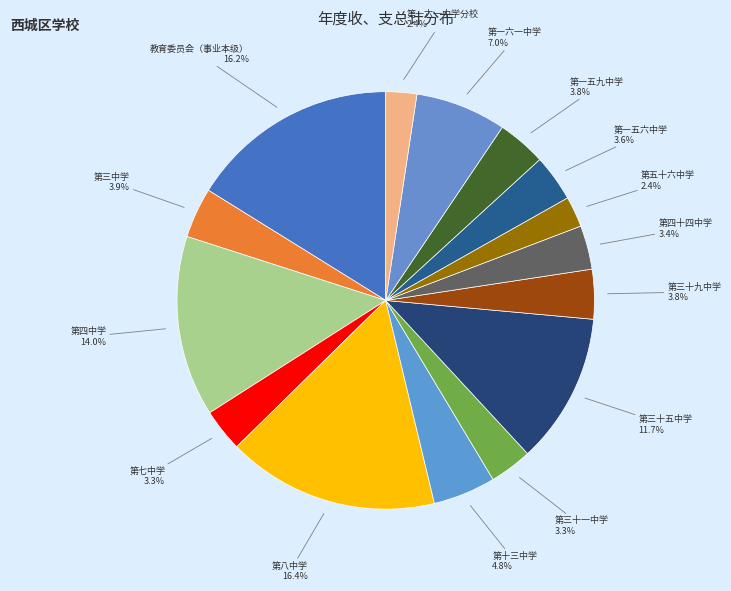

Is there a majority slice in this chart?

No